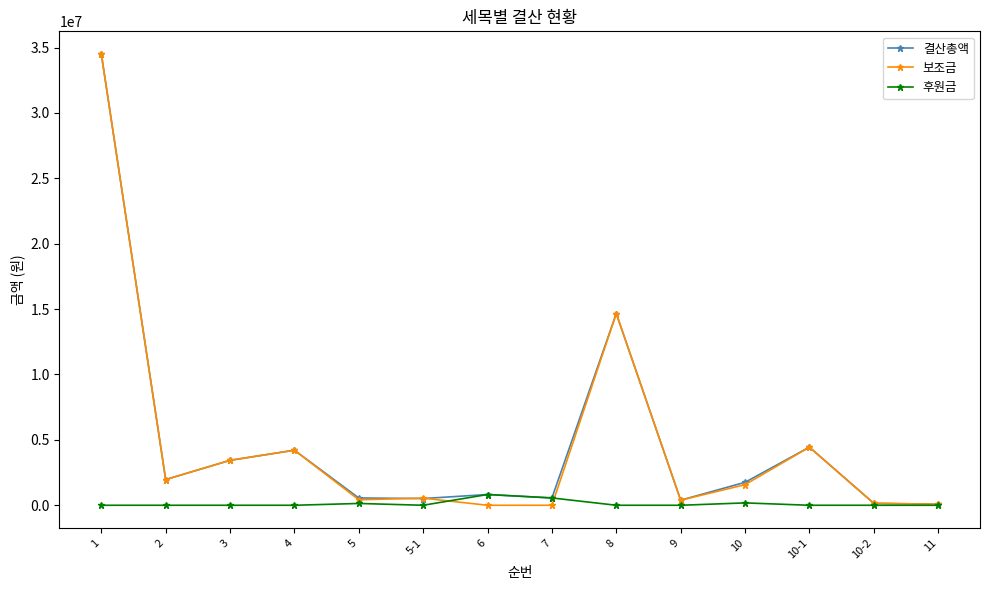

What is the spread (max minus min) of values at 8?

14661900